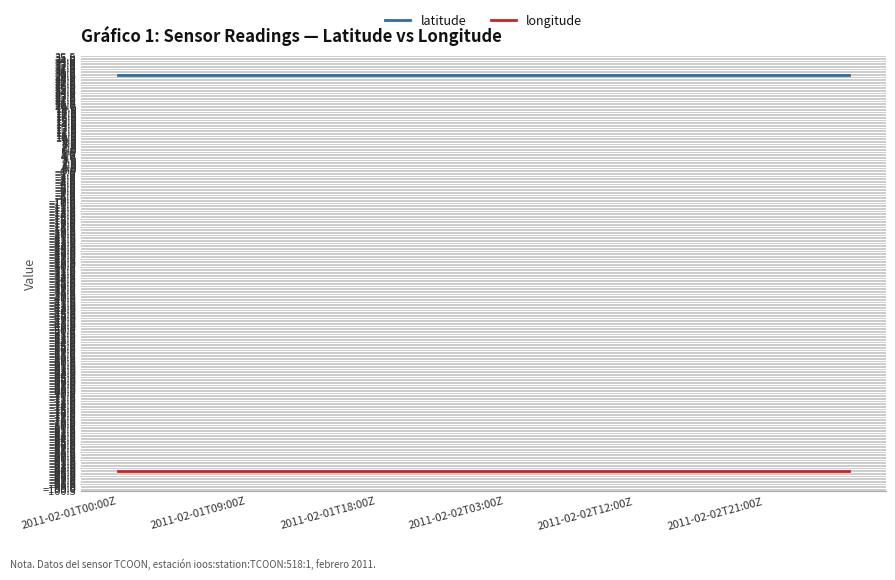

List the series in order of their overall mean, highest first.

latitude, longitude